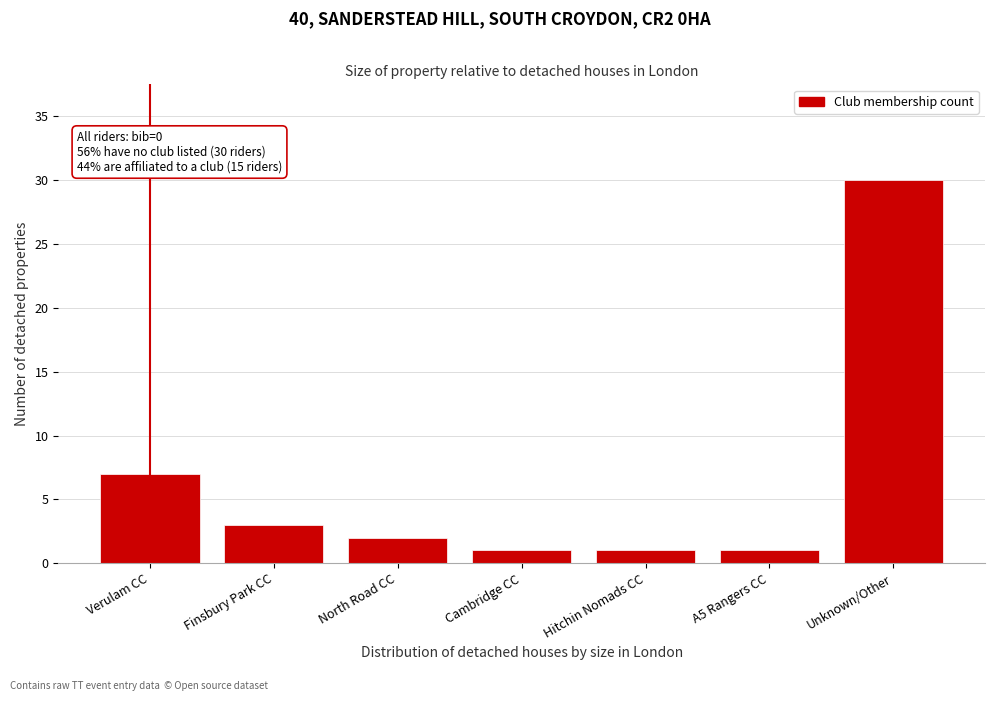

Reading left to right, transcribe all the data shown in this chart.

7	3	2	1	1	1	30